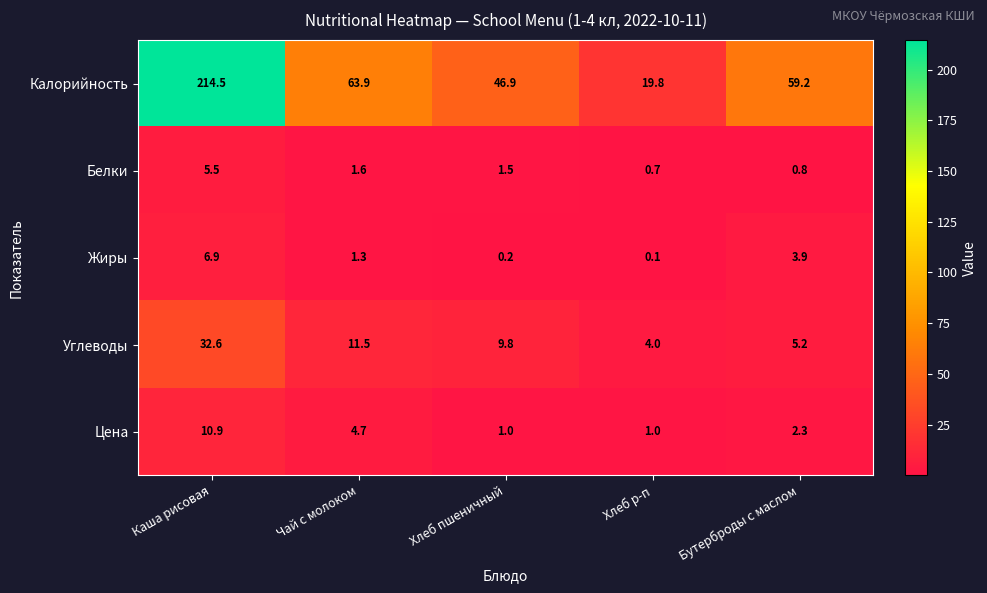

At which category is the sum across all series the highest?

Каша рисовая